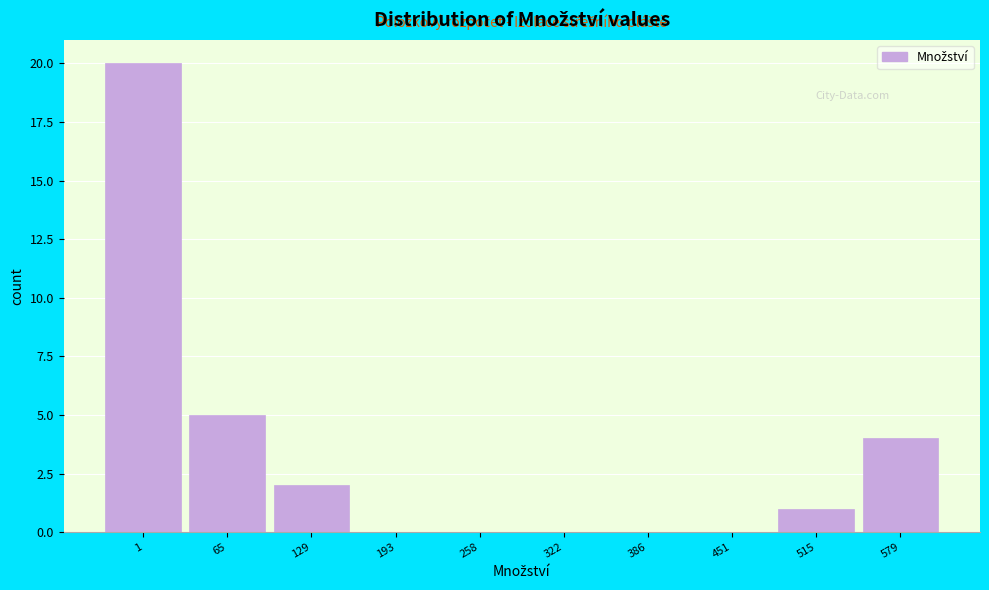

Reading right to left, list all the values displayed in this chart.

579=4	515=1	451=0	386=0	322=0	258=0	193=0	129=2	65=5	1=20